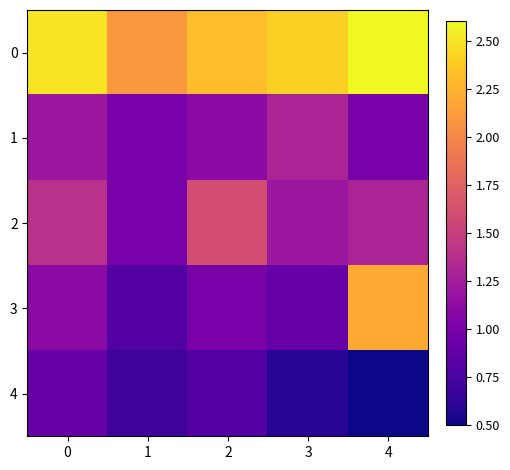

Which series has the largest range (max minus min)?

3